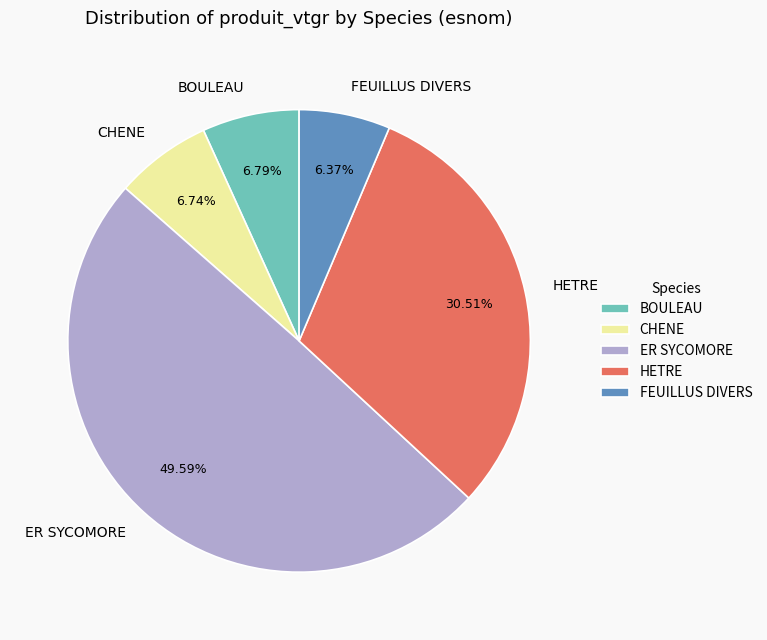

Is it true that FEUILLUS DIVERS is 6% of the pie?

True